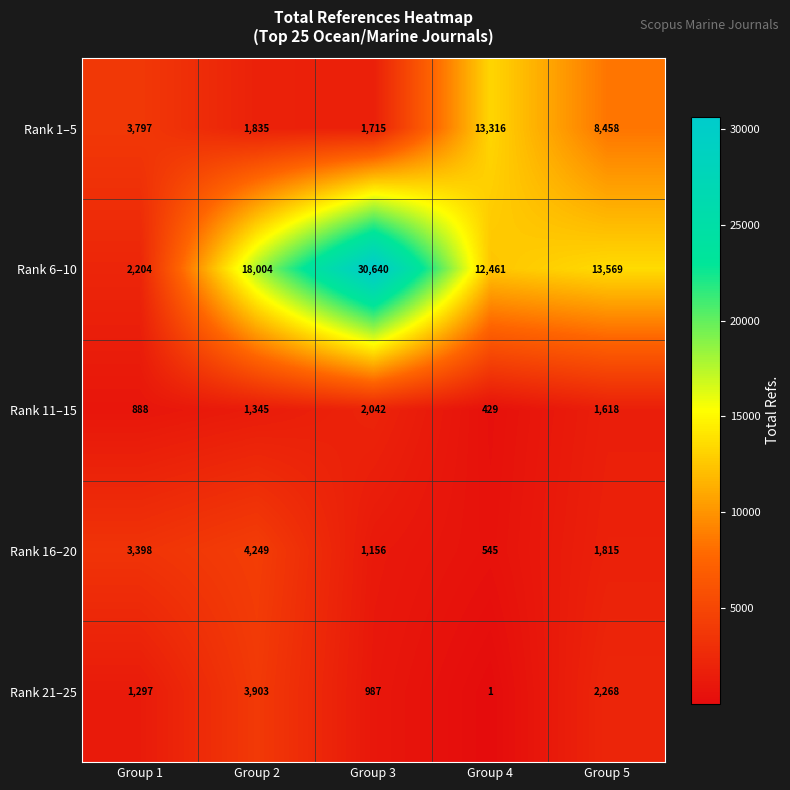

Reading left to right, transcribe all the data shown in this chart.

Rank 1–5: Group 1=3797	Group 2=1835	Group 3=1715	Group 4=13316	Group 5=8458
Rank 6–10: Group 1=2204	Group 2=18004	Group 3=30640	Group 4=12461	Group 5=13569
Rank 11–15: Group 1=888	Group 2=1345	Group 3=2042	Group 4=429	Group 5=1618
Rank 16–20: Group 1=3398	Group 2=4249	Group 3=1156	Group 4=545	Group 5=1815
Rank 21–25: Group 1=1297	Group 2=3903	Group 3=987	Group 4=1	Group 5=2268